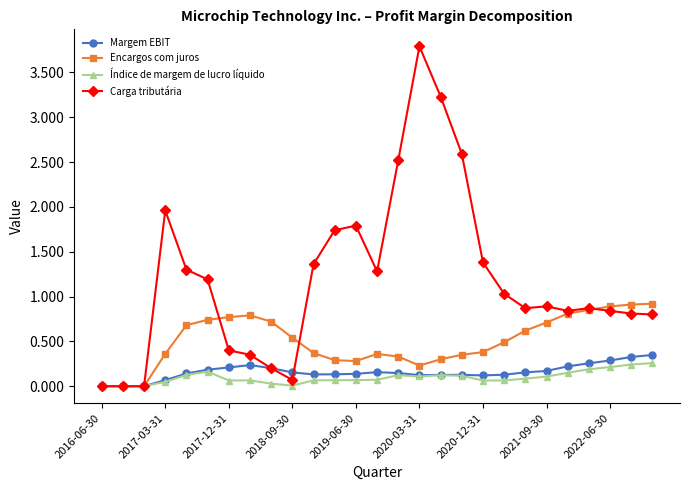

What is the value of the Encargos com juros point at the 5th from the left?

0.7